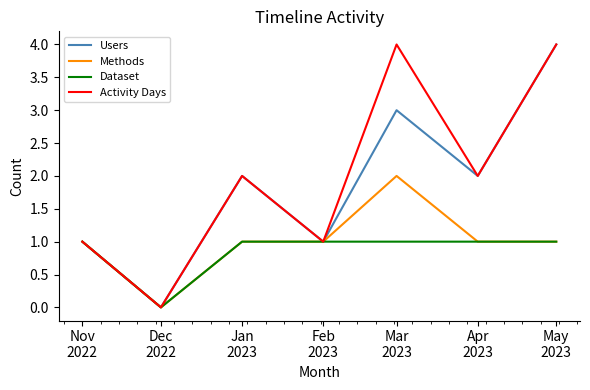

What is the maximum value for Users?

4